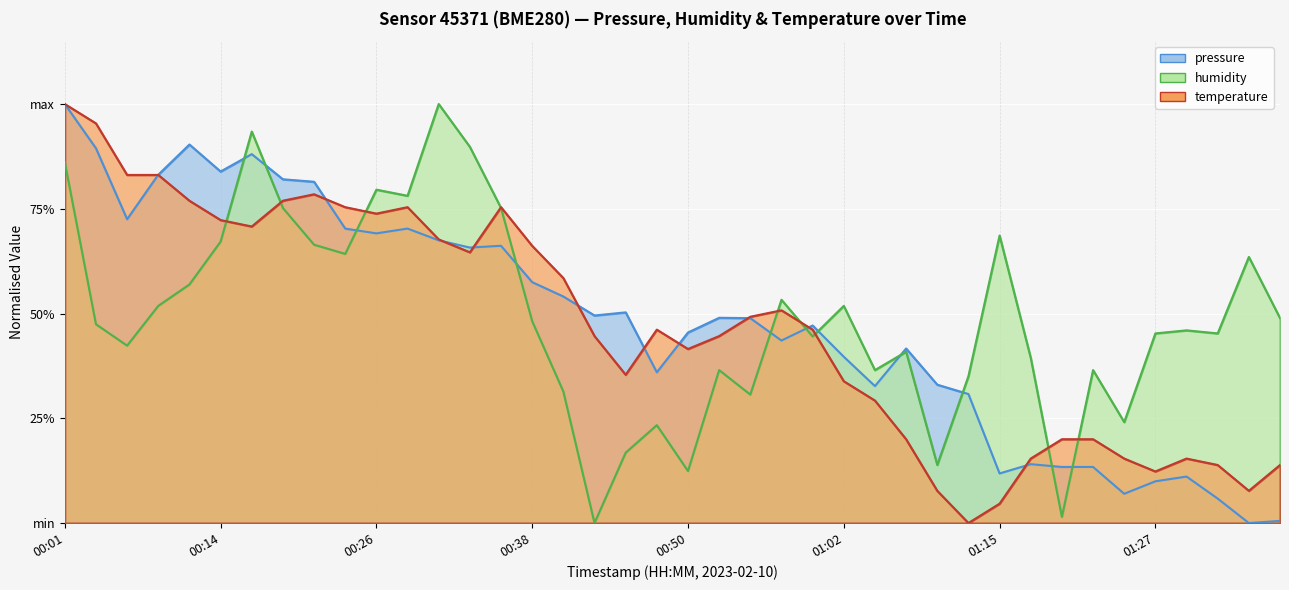

How many times do pressure and humidity cross each other?

11